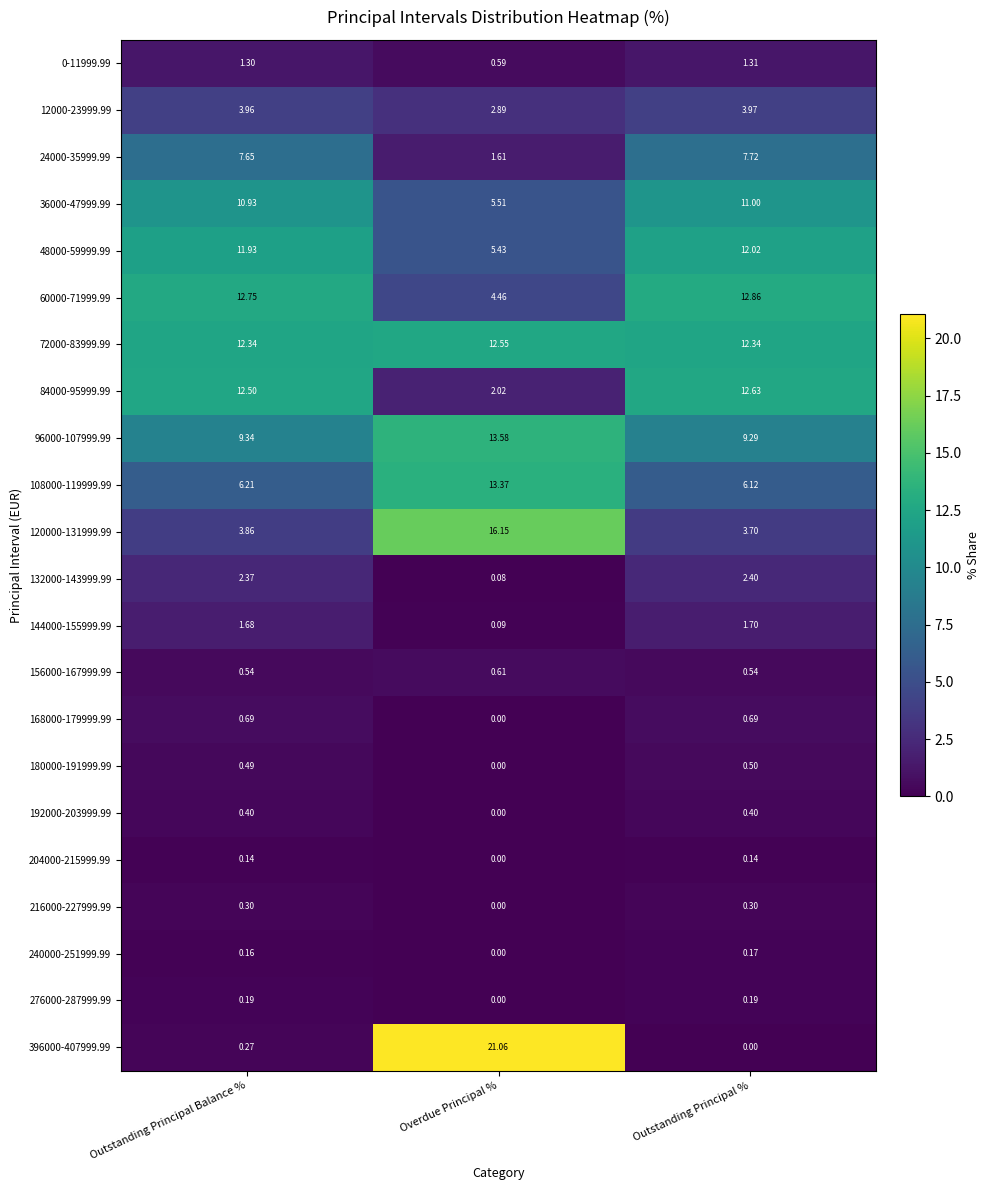

Rank the series by their maximum value, from highest to lowest.

396000-407999.99, 120000-131999.99, 96000-107999.99, 108000-119999.99, 60000-71999.99, 84000-95999.99, 72000-83999.99, 48000-59999.99, 36000-47999.99, 24000-35999.99, 12000-23999.99, 132000-143999.99, 144000-155999.99, 0-11999.99, 168000-179999.99, 156000-167999.99, 180000-191999.99, 192000-203999.99, 216000-227999.99, 276000-287999.99, 240000-251999.99, 204000-215999.99